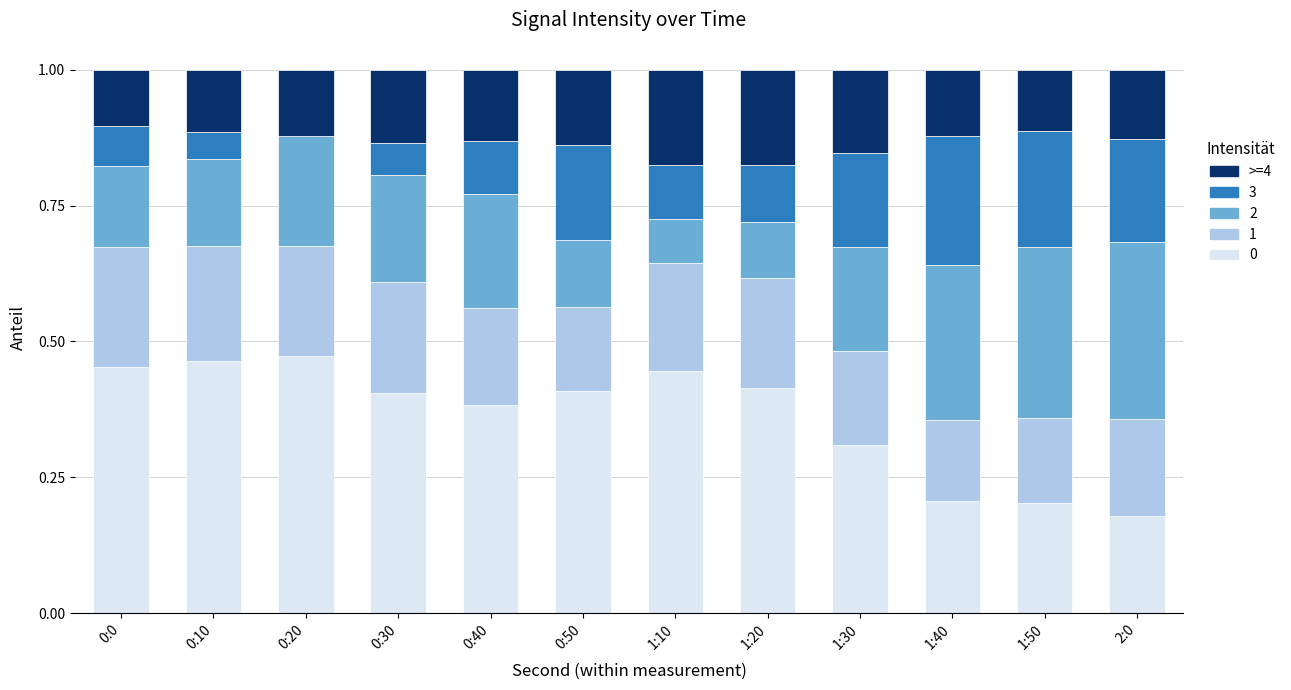

What is the total value across all series at 0:40?

1.0